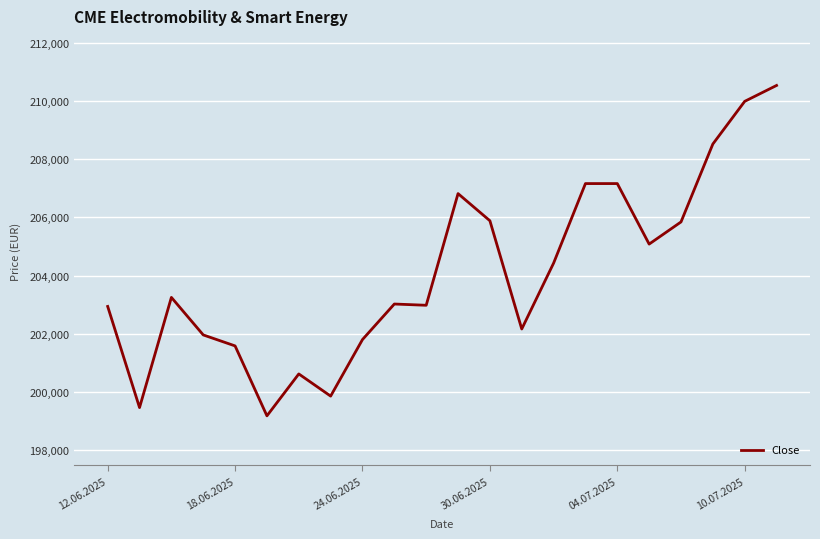

What is the smallest value displayed?

199175